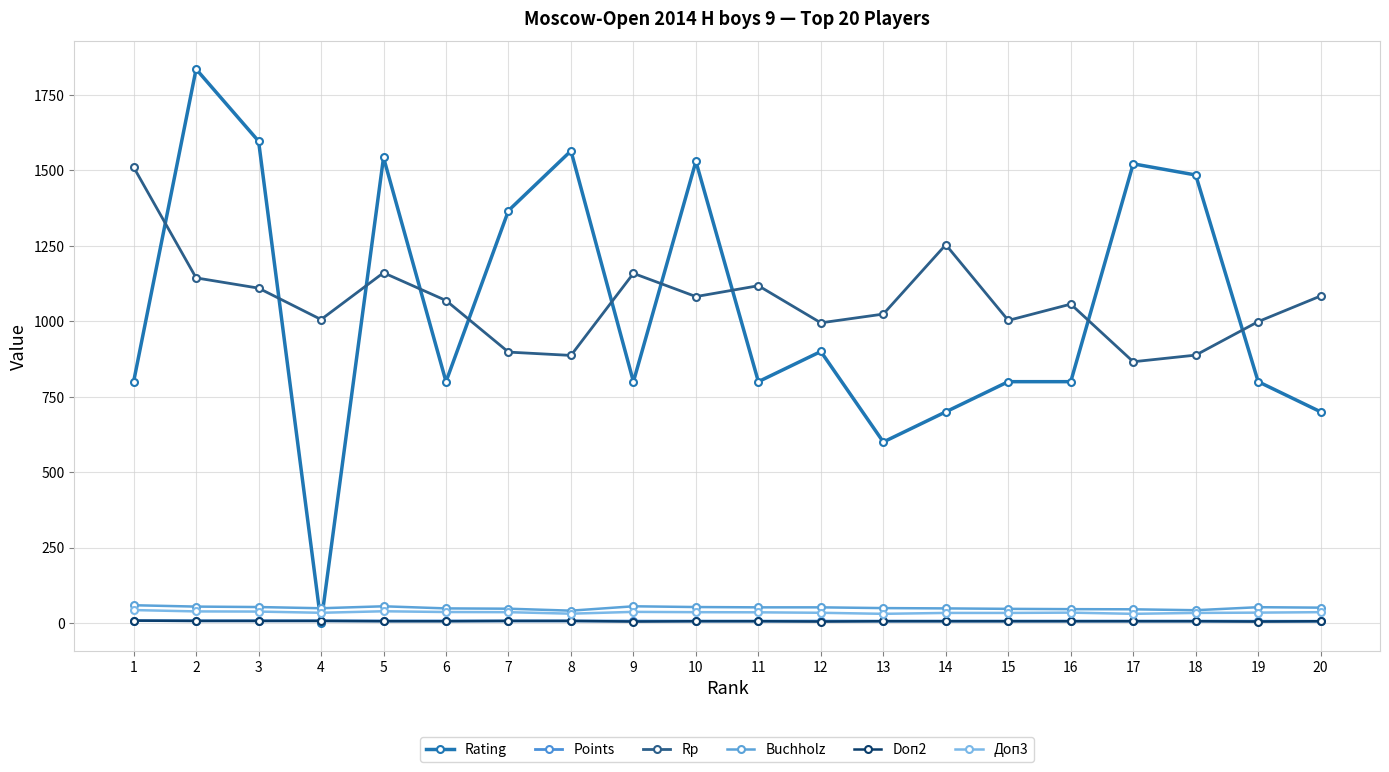

What is the greatest value displayed?

1836.0